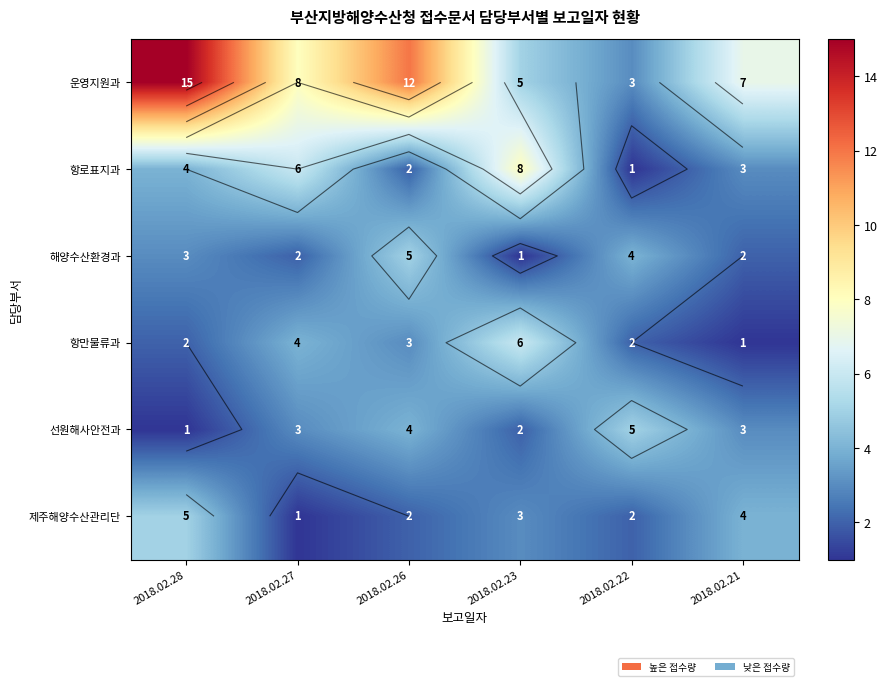

Where is 항로표지과 nearest to the value 4?

2018.02.28